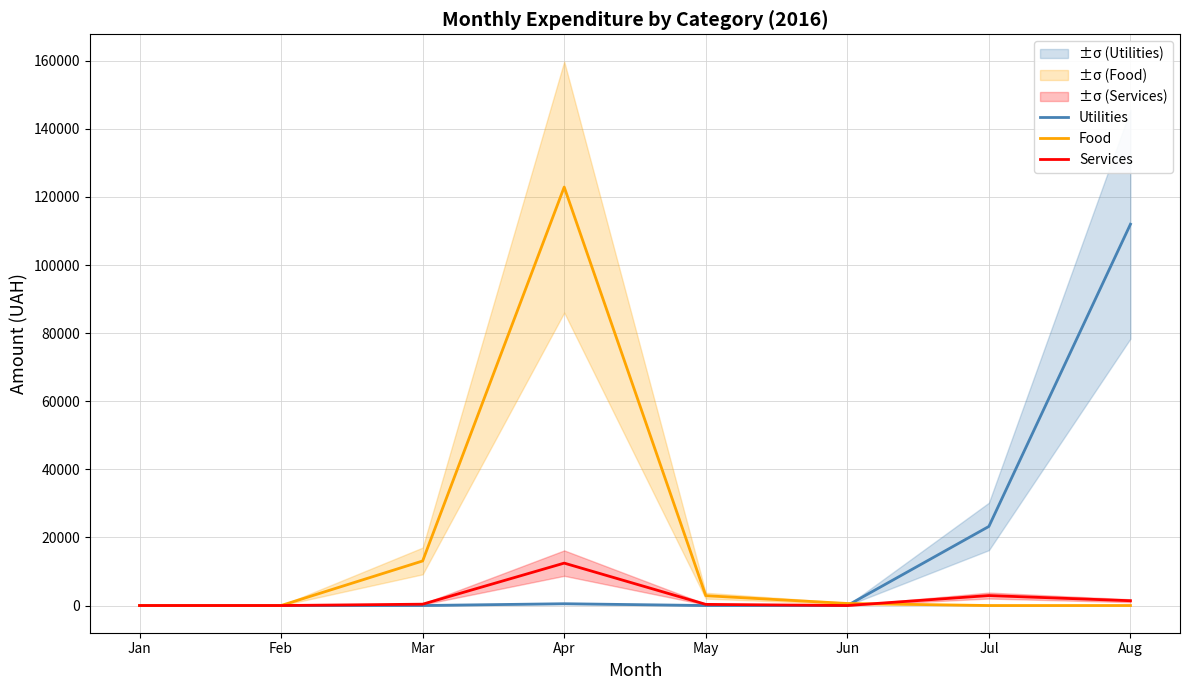

What is the difference between the maximum and minimum values in the Services series?

12452.7